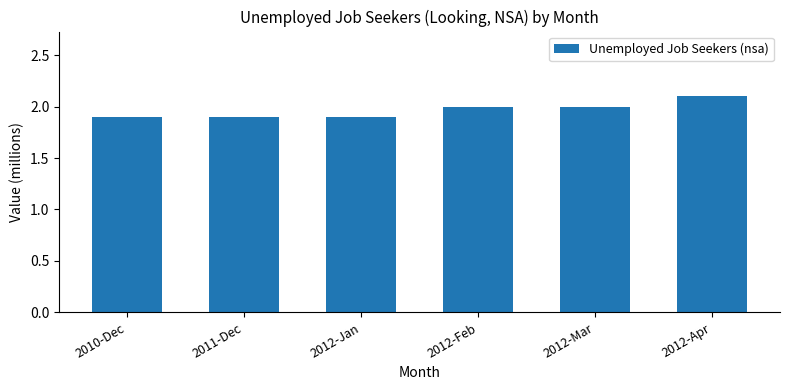

The chart shows a value of 1.9 at 2012-Jan. True or false?

True